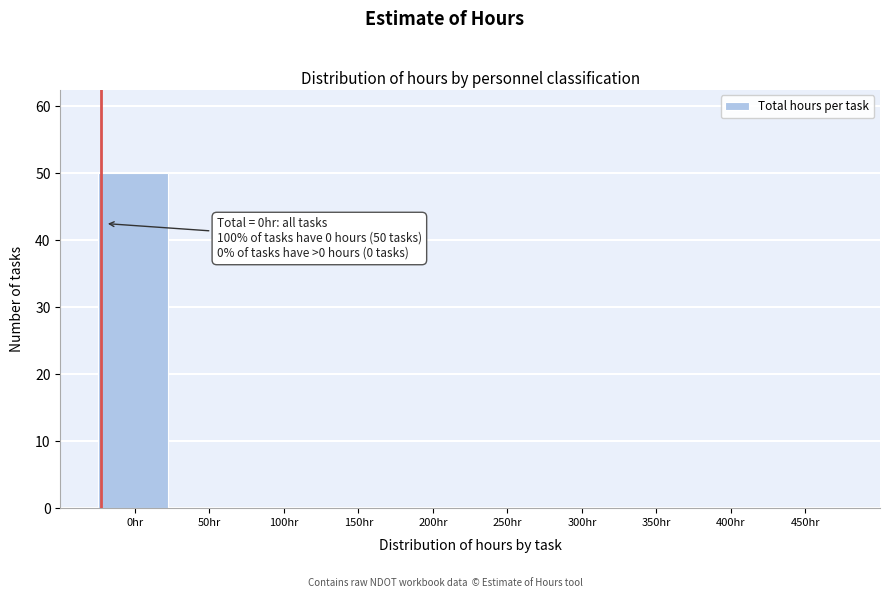

Reading left to right, extract all data points from this chart.

0hr=50	50hr=0	100hr=0	150hr=0	200hr=0	250hr=0	300hr=0	350hr=0	400hr=0	450hr=0